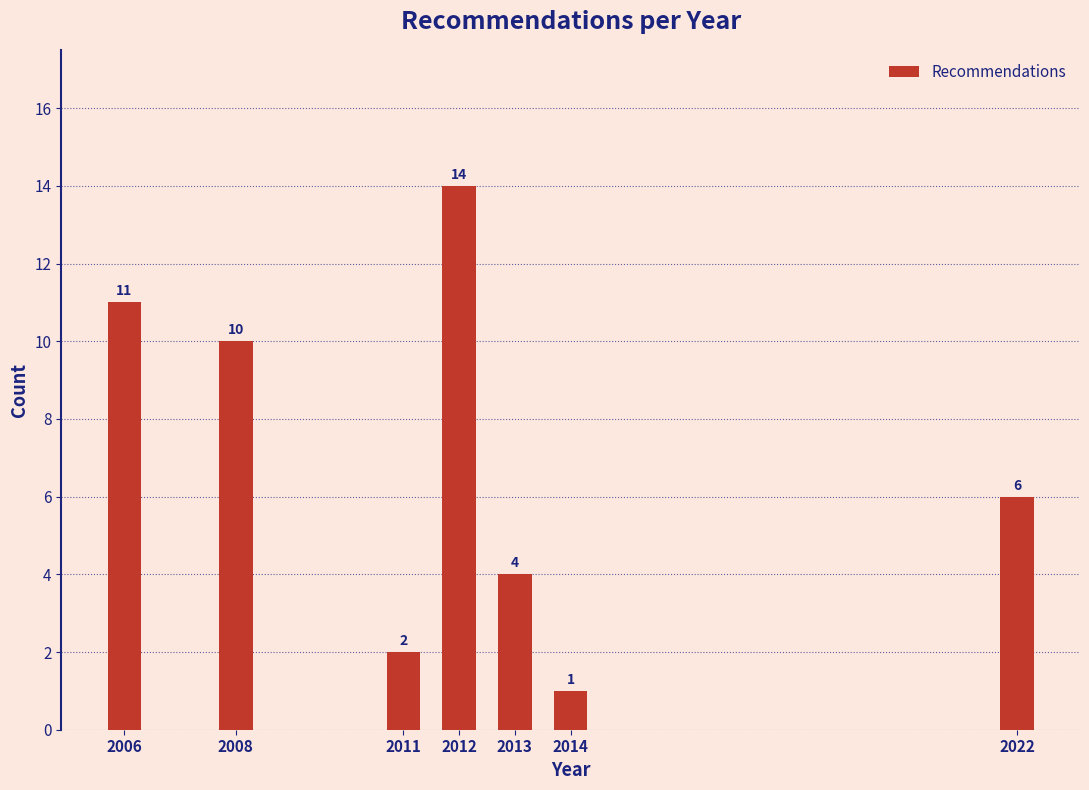

Reading left to right, transcribe all the data shown in this chart.

11	10	2	14	4	1	6